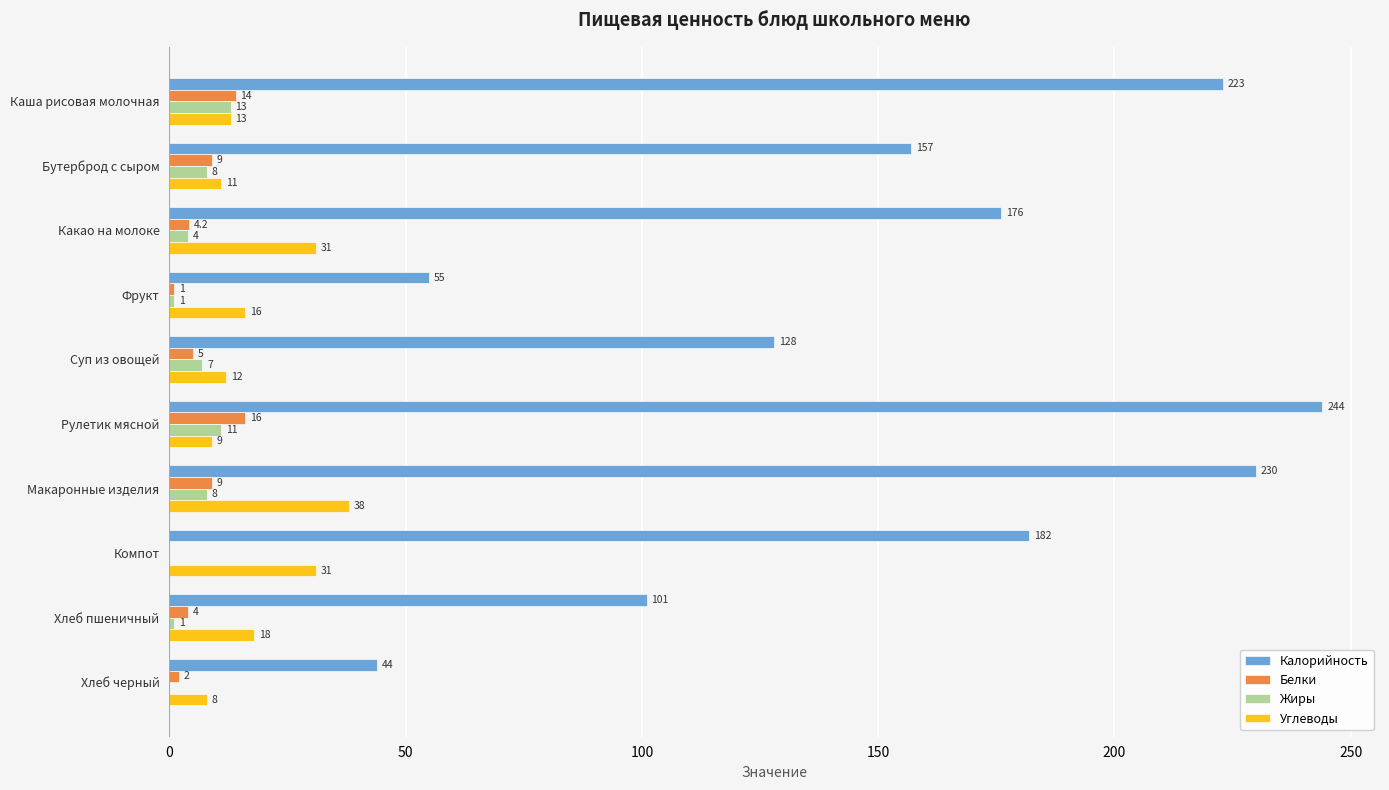

Is the value of Углеводы at Каша рисовая молочная greater than the value of Калорийность at Хлеб черный?

No